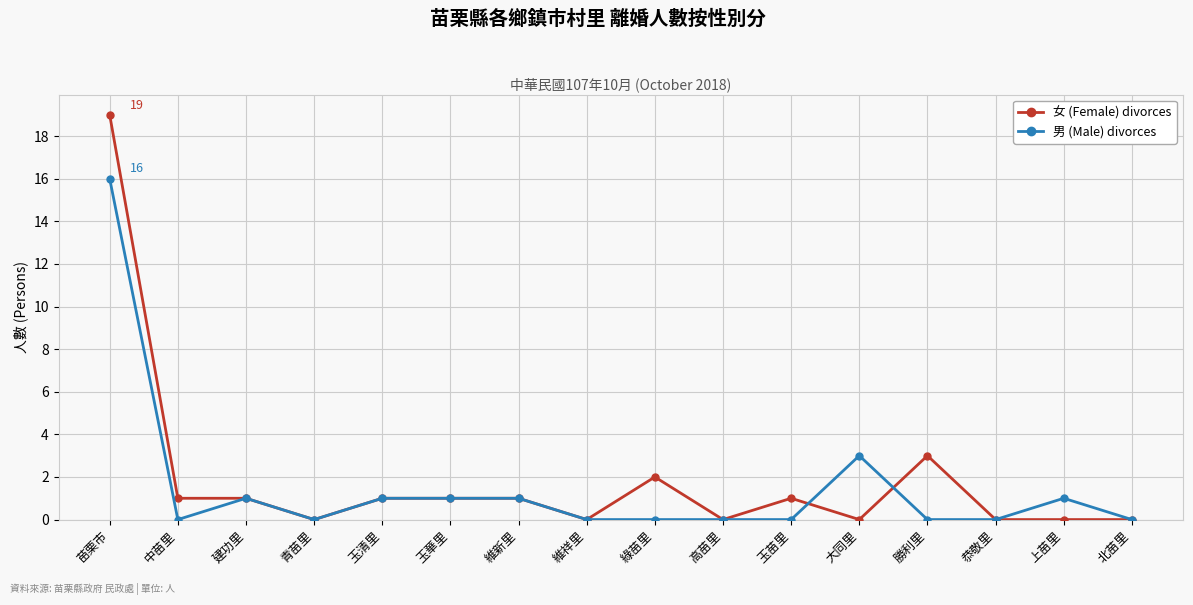

What is the label of the 9th point from the left?

綠苗里